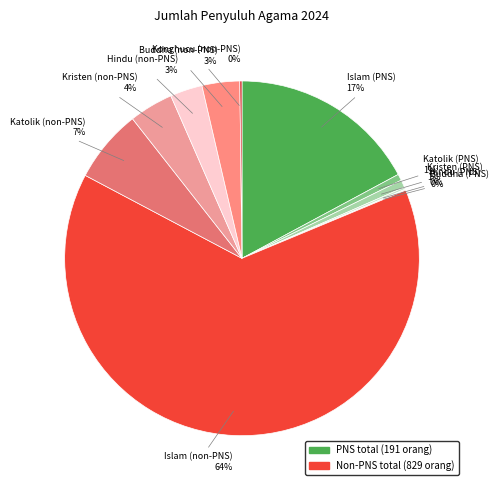

To the nearest percent, what is the average slice percentage?

9%